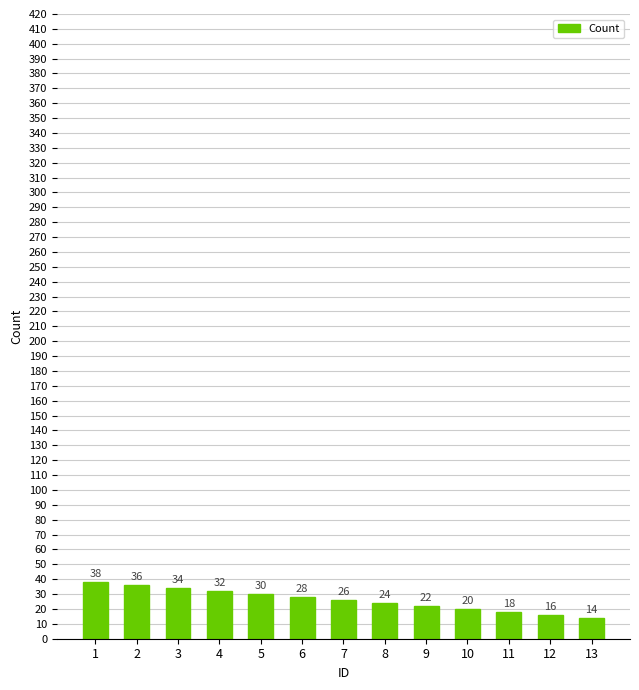

What is the ratio of the value at 8 to the value at 7?

0.9